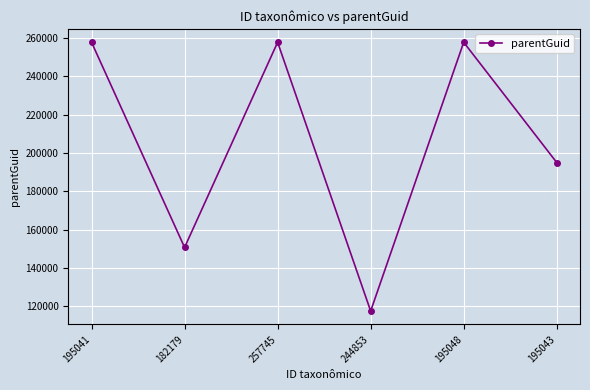

What is the approximate value at 195048?

257808